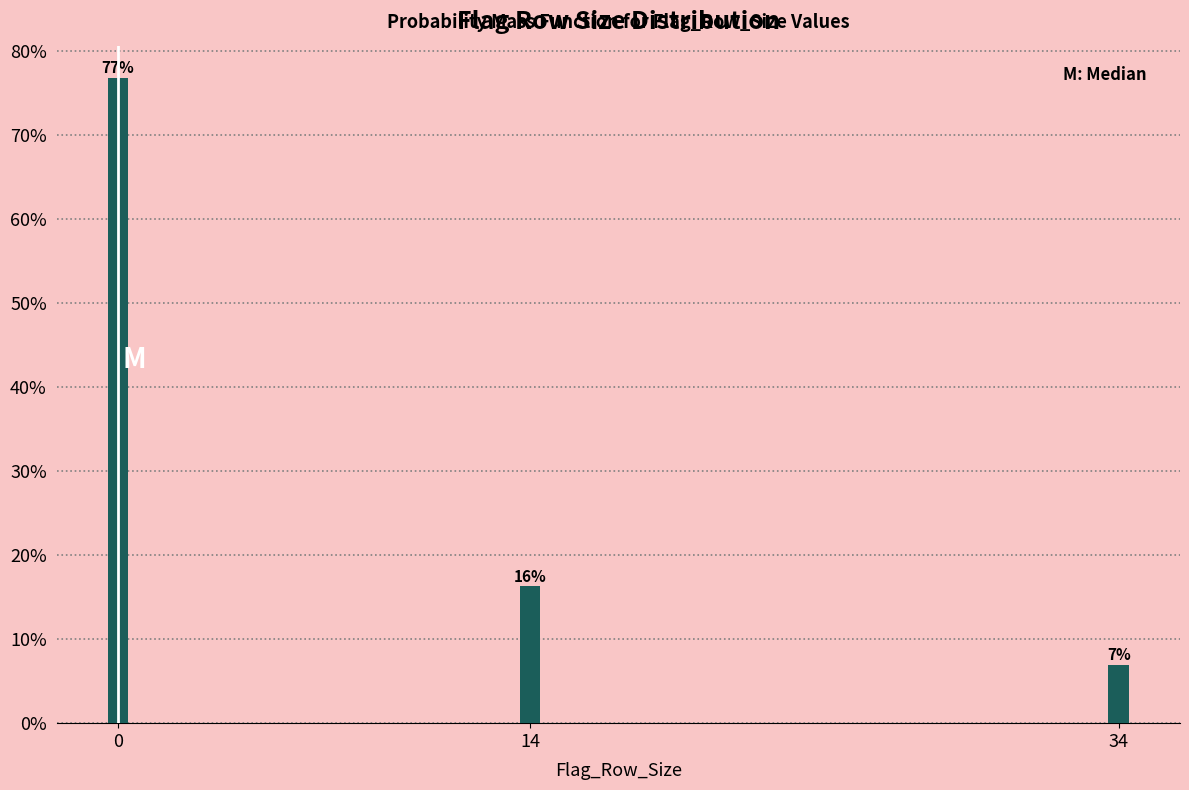

Does the chart contain any negative values?

No